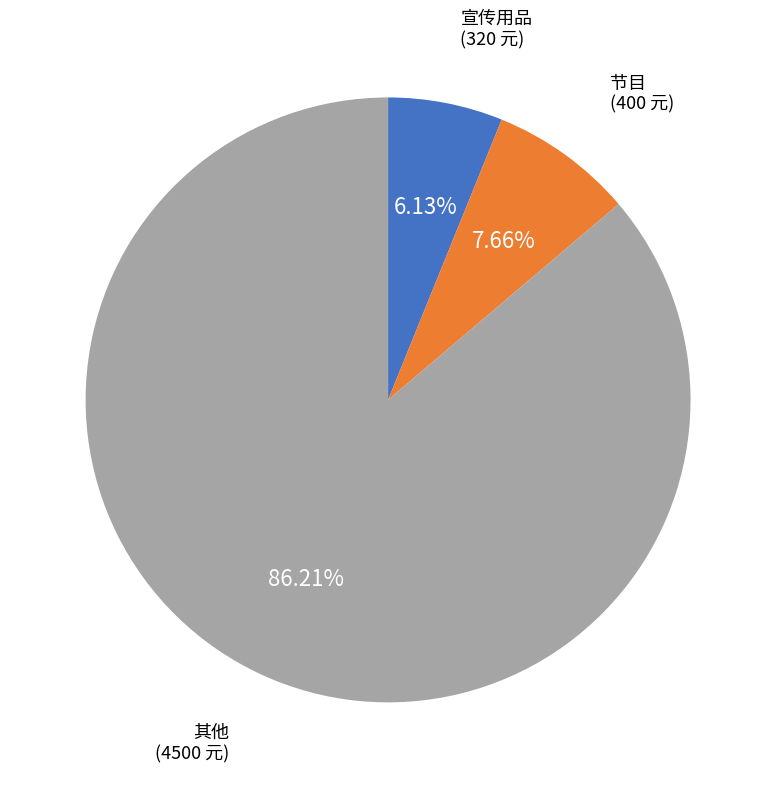

Does any single category account for the majority?

Yes